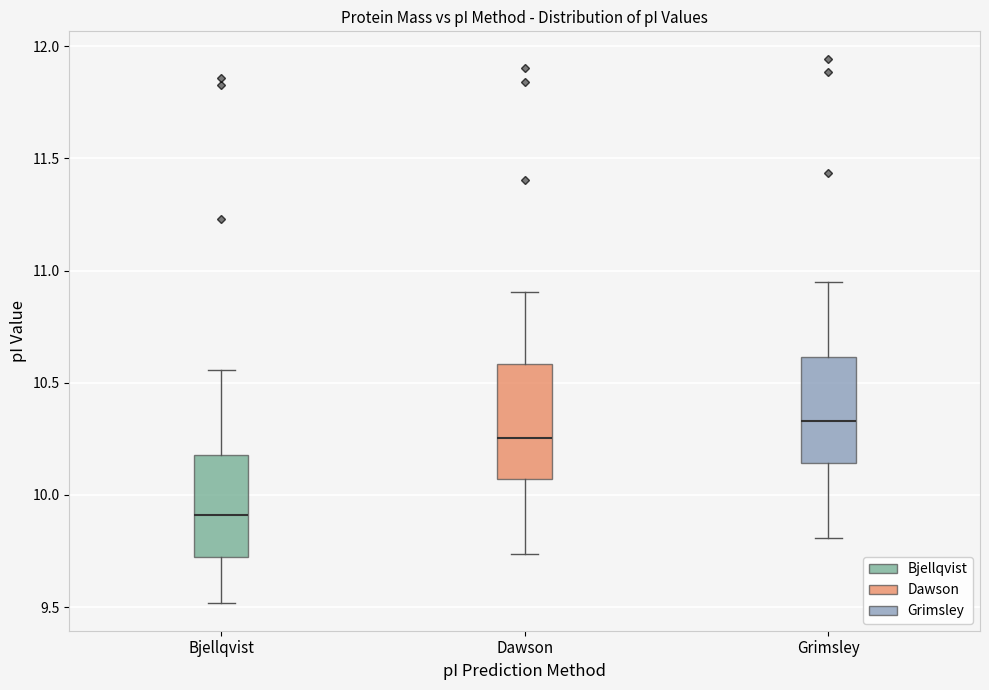

Where does the lower whisker of the box for Bjellqvist end on the y-axis? The values are not printed on the chart, so give them approximately, as read against the axis.

9.50